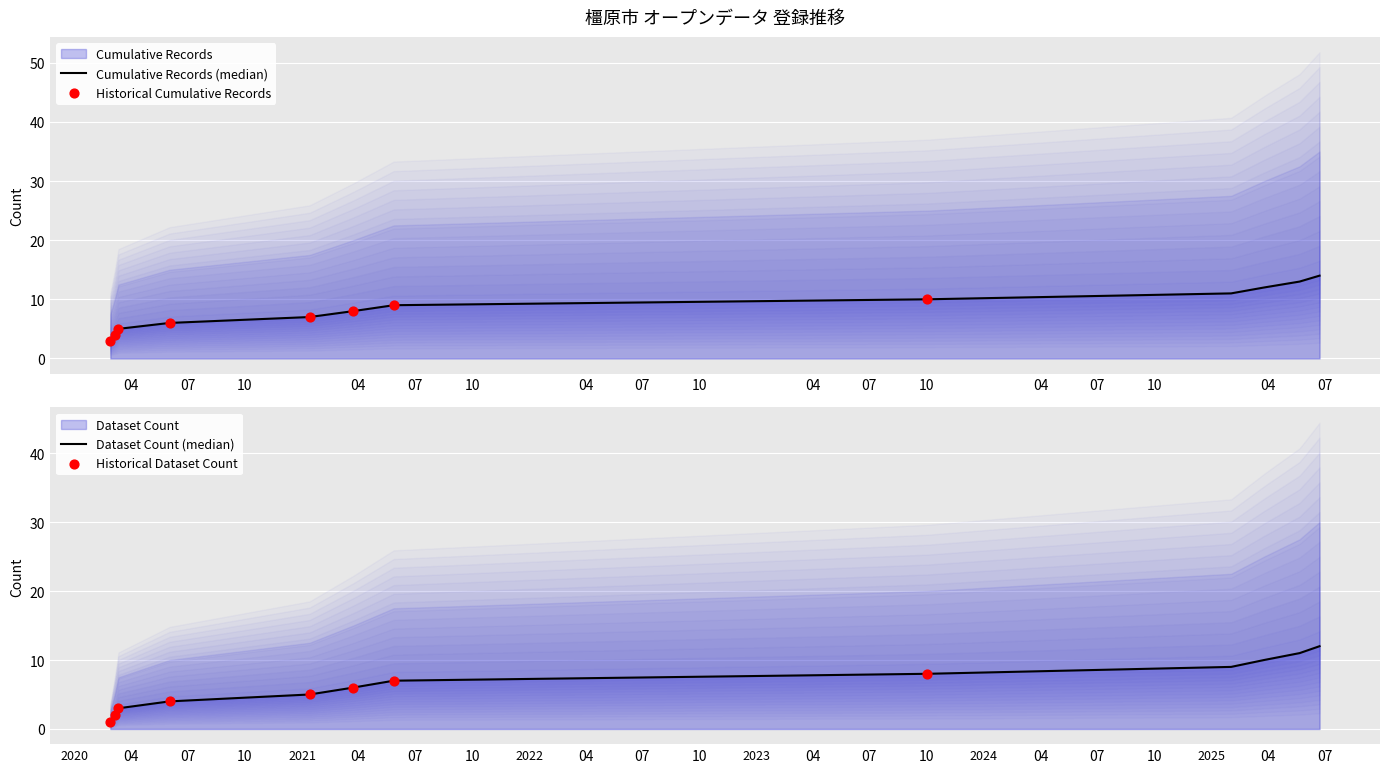

At which category is the sum across all series the highest?

2025-06-23